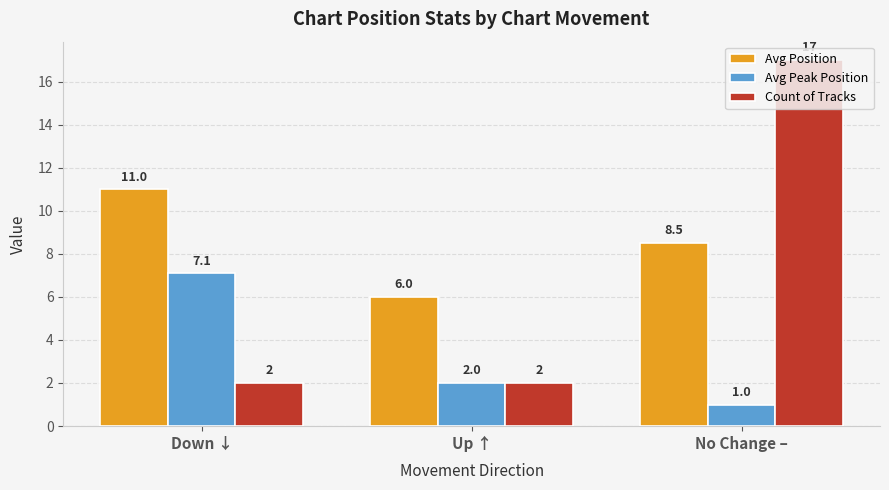

Reading left to right, extract all data points from this chart.

Avg Position: 11.0	6.0	8.5
Avg Peak Position: 7.1	2.0	1.0
Count of Tracks: 2.0	2.0	17.0